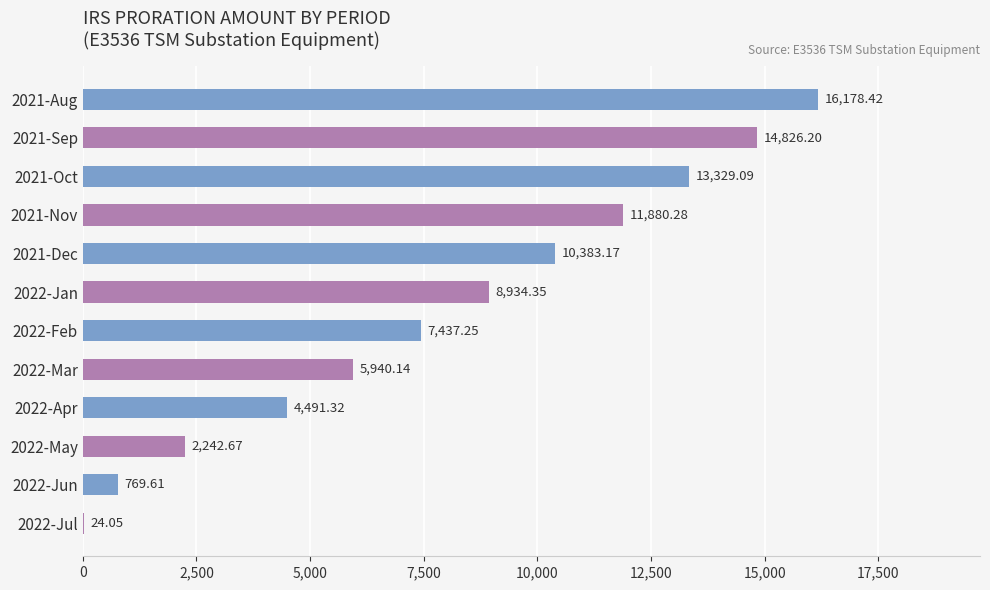

What is the ratio of the value at 2021-Dec to the value at 2022-Apr?

2.3